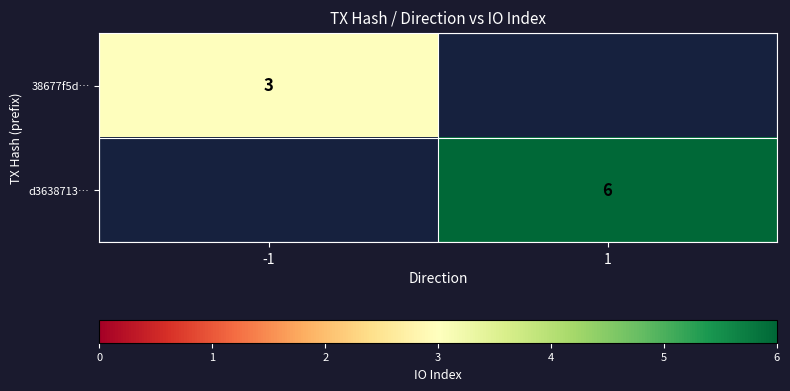

True or false: d3638713… has a value of 6 at 1.

True